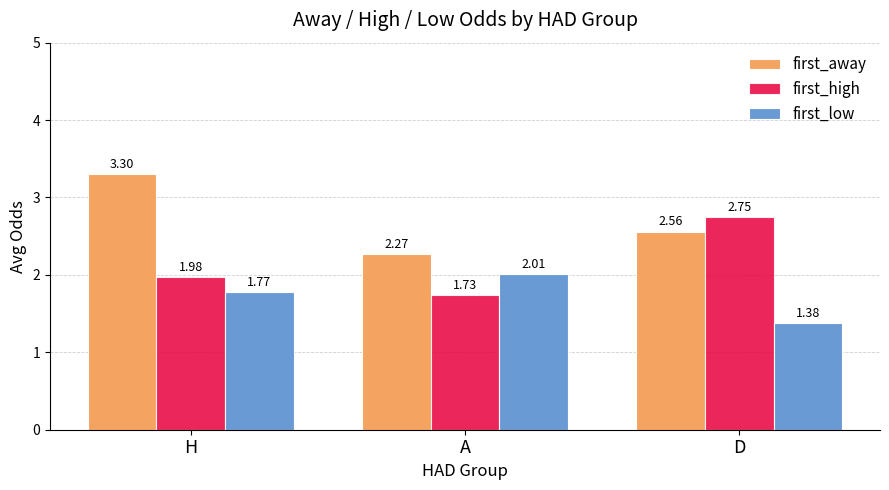

What position from the left is D?

3